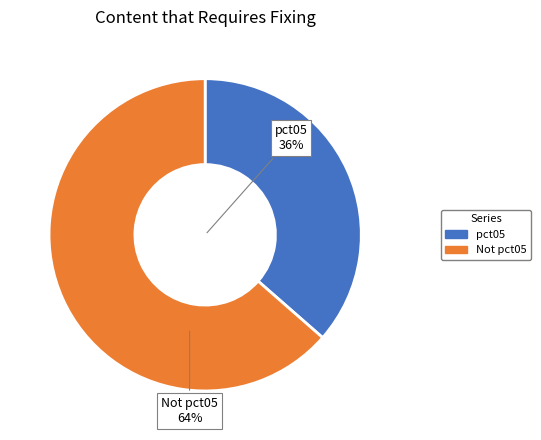

Is there a majority slice in this chart?

Yes